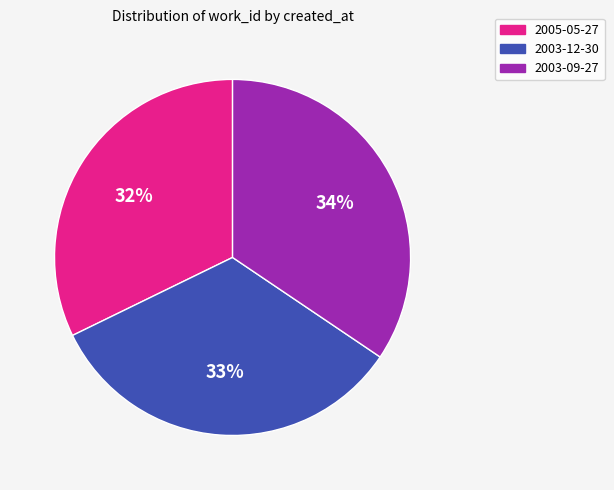

What is the largest slice in the pie chart?

2003-09-27